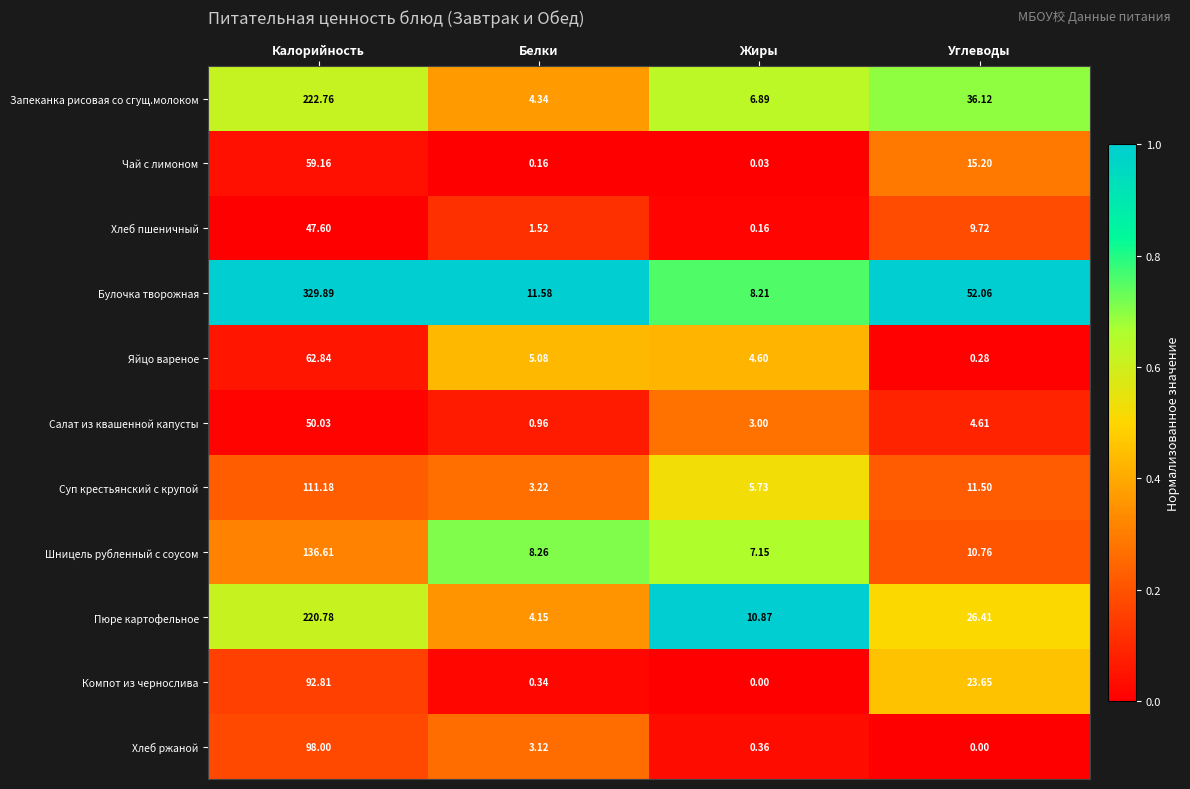

Is the value of Хлеб пшеничный at Углеводы greater than the value of Суп крестьянский с крупой at Калорийность?

No